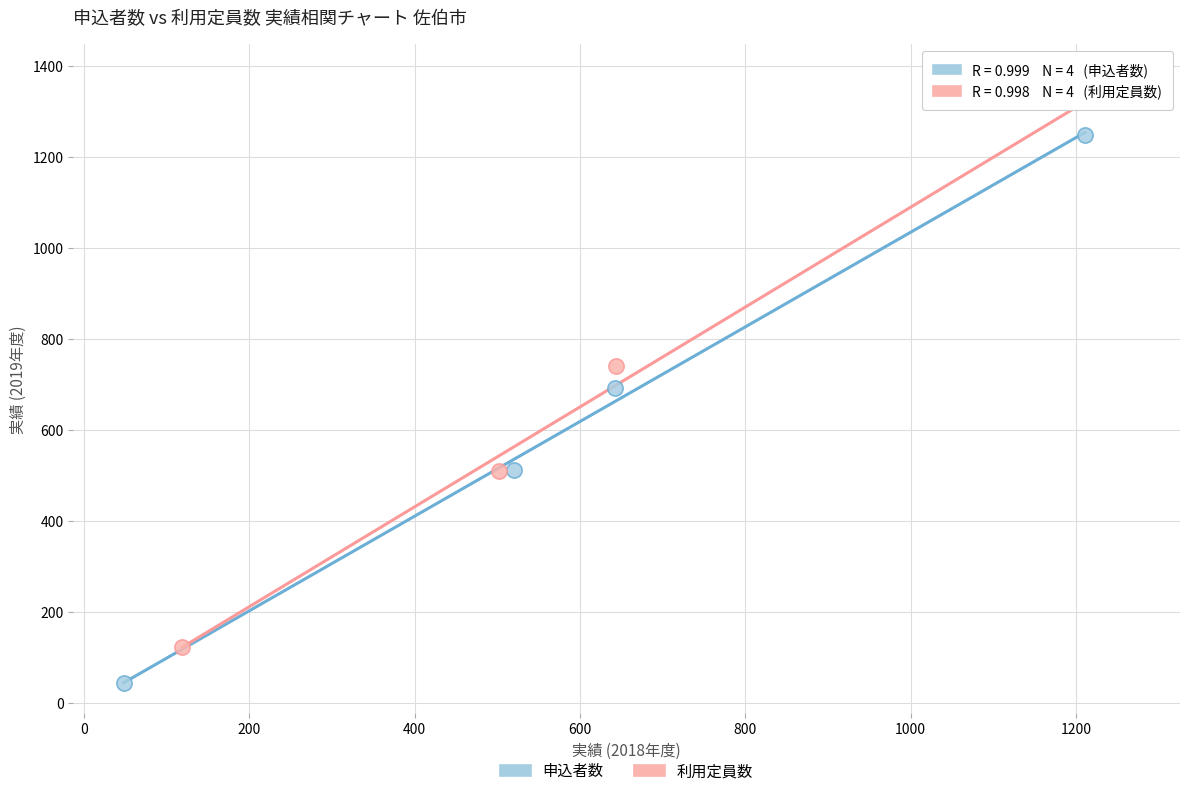

Which series contains the highest Y value?

利用定員数